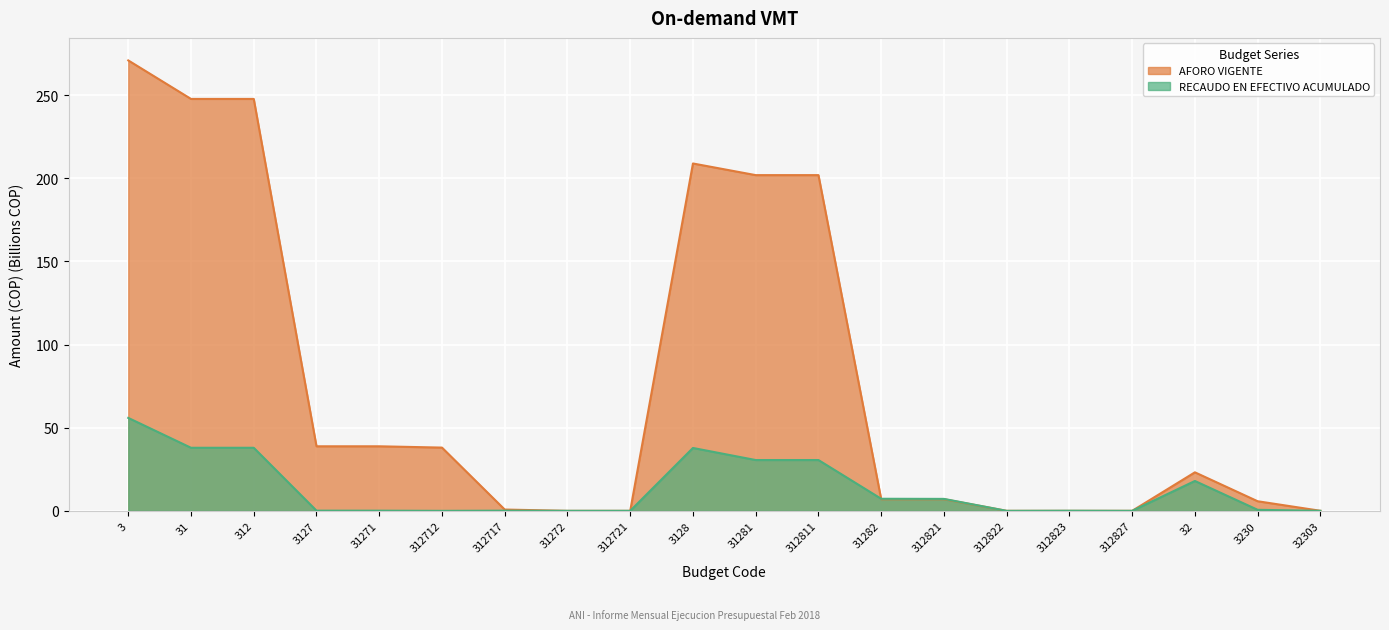

How many intersections are there between AFORO VIGENTE and RECAUDO EN EFECTIVO ACUMULADO?

4